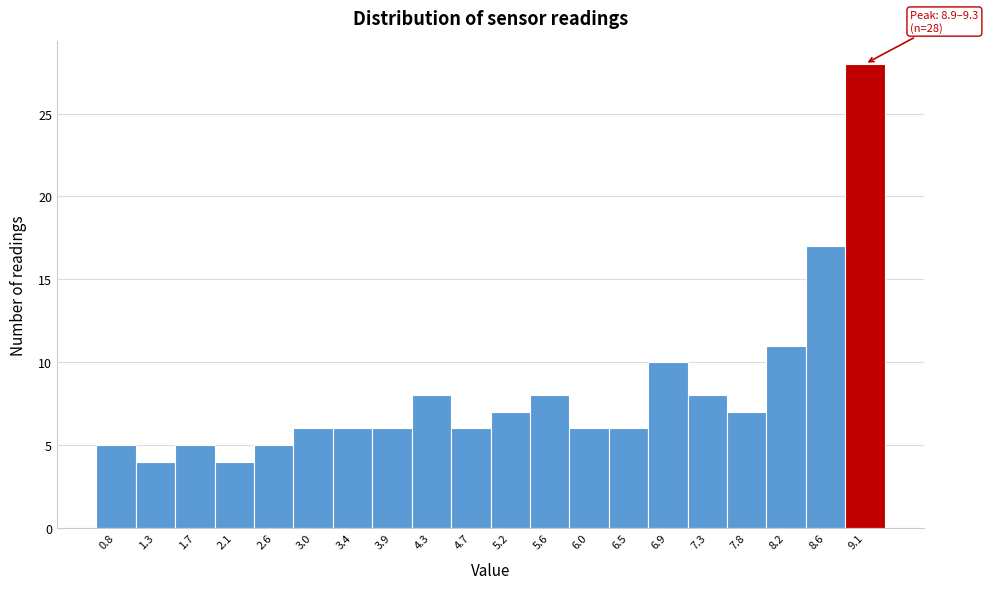

Over which range of the x-axis is the bar tallest?

8.865 to 9.300